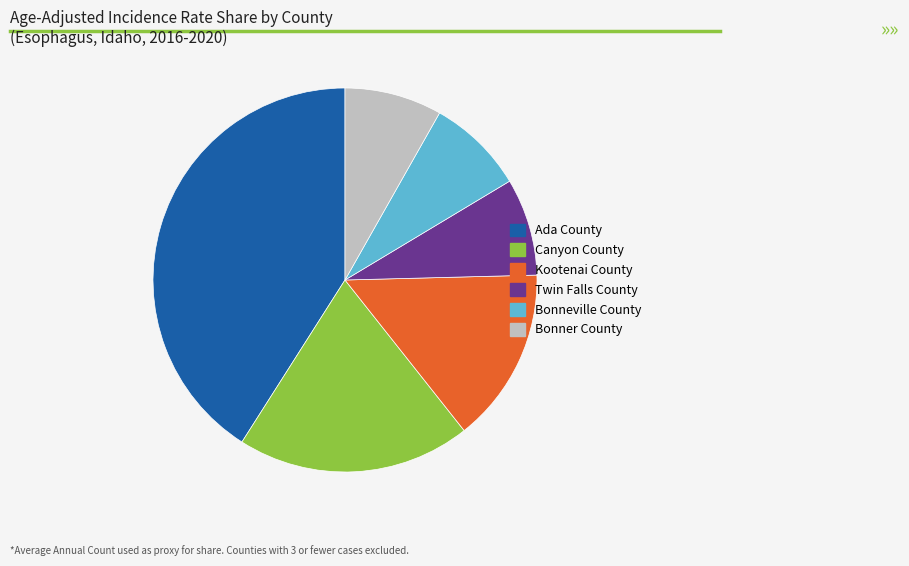

Which has a higher value, Bonner County or Canyon County?

Canyon County